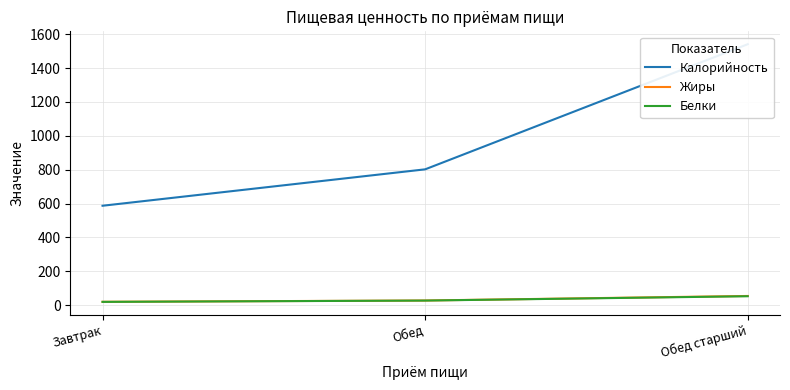

What is the maximum value for Белки?

52.6